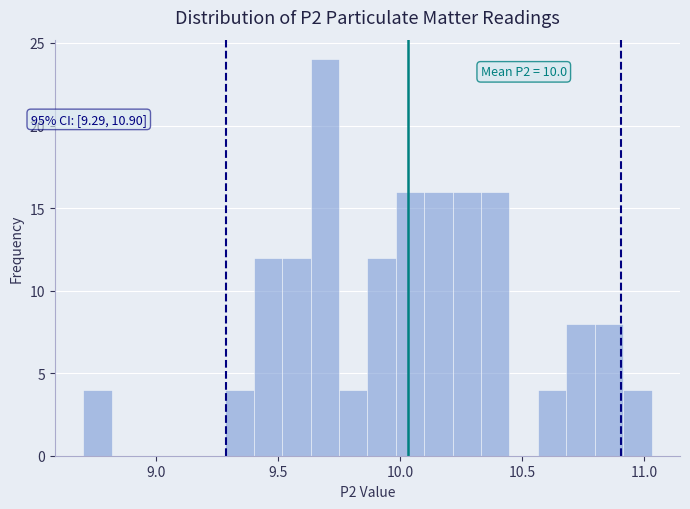

Around what value on the x-axis is the tallest bar? Give the approximate position of its centre, as read against the axis.

9.70